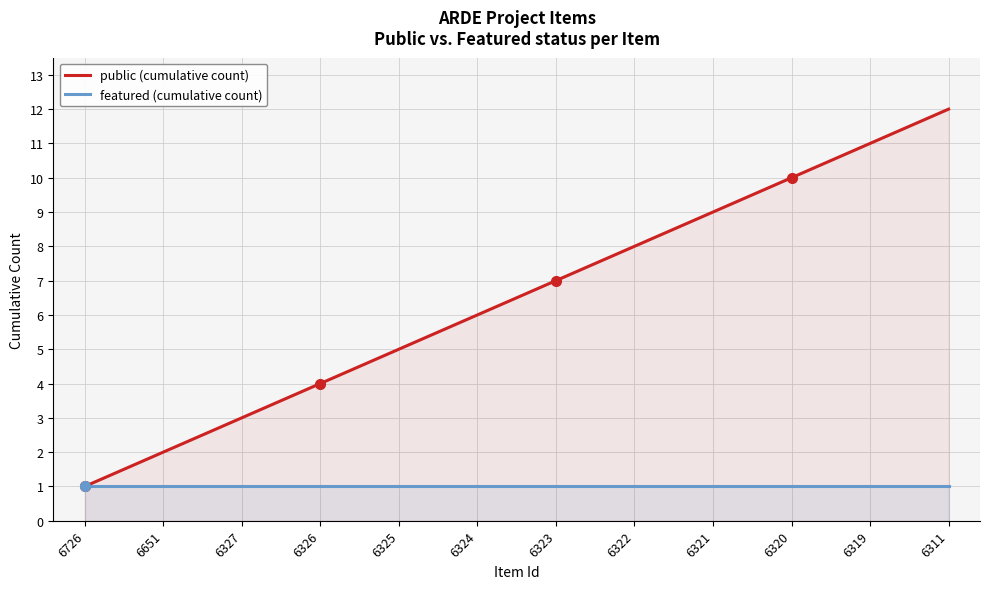

Is the value of featured at 6325 greater than the value of public at 6311?

No